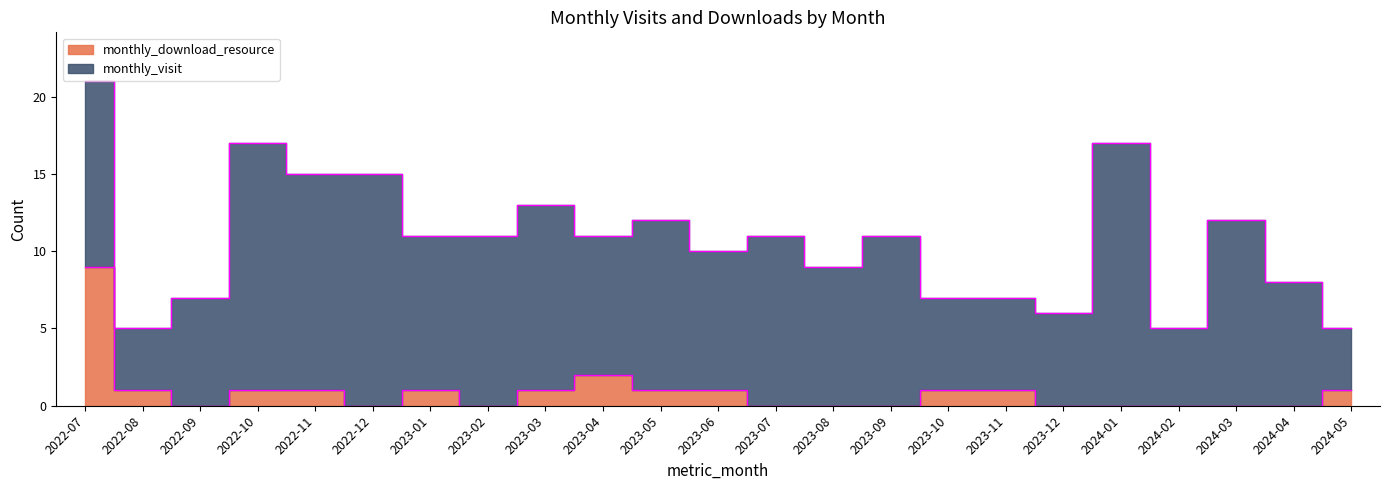

True or false: the data shows 0 at 2023-12.

True